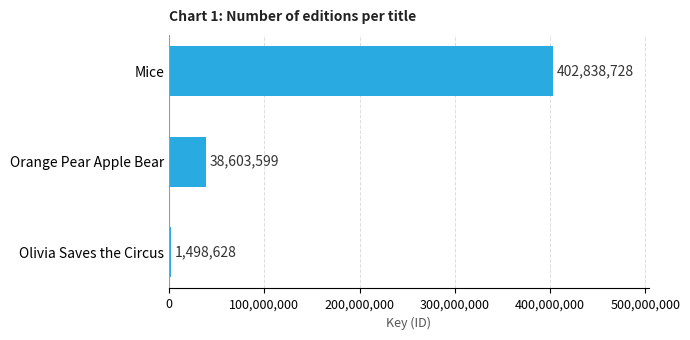

Reading bottom to top, transcribe all the data shown in this chart.

Olivia Saves the Circus=1498628	Orange Pear Apple Bear=38603599	Mice=402838728